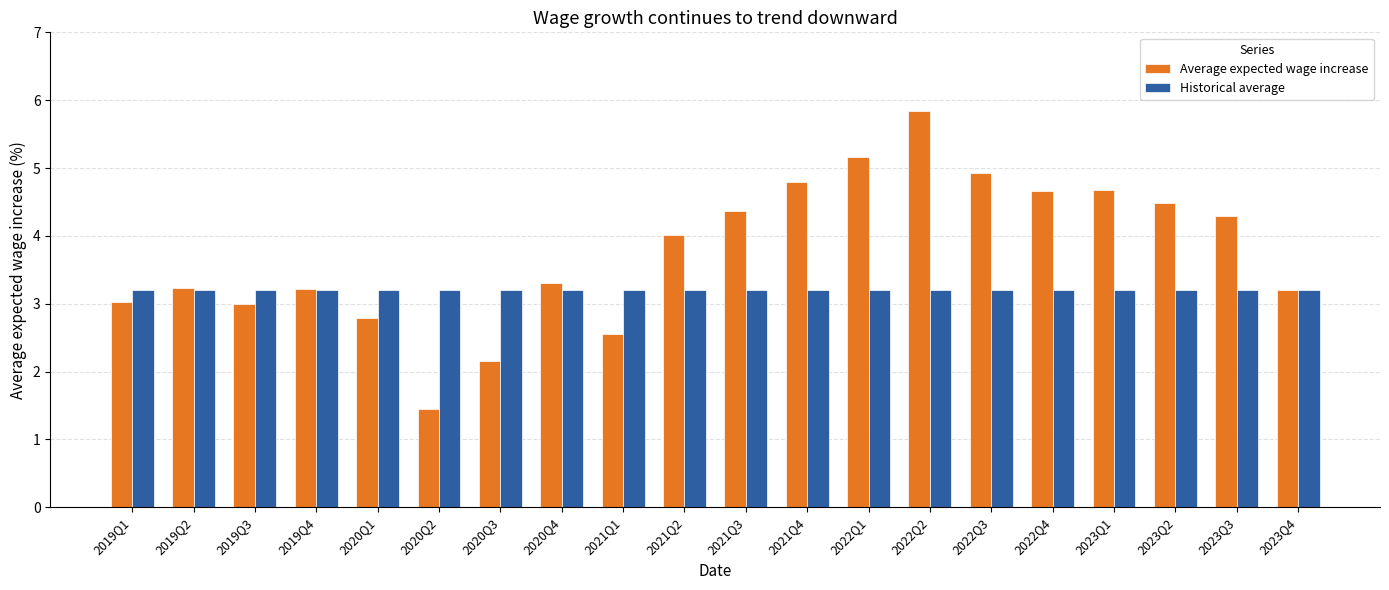

The Historical average series shows 3.2 at 2019Q1. True or false?

True